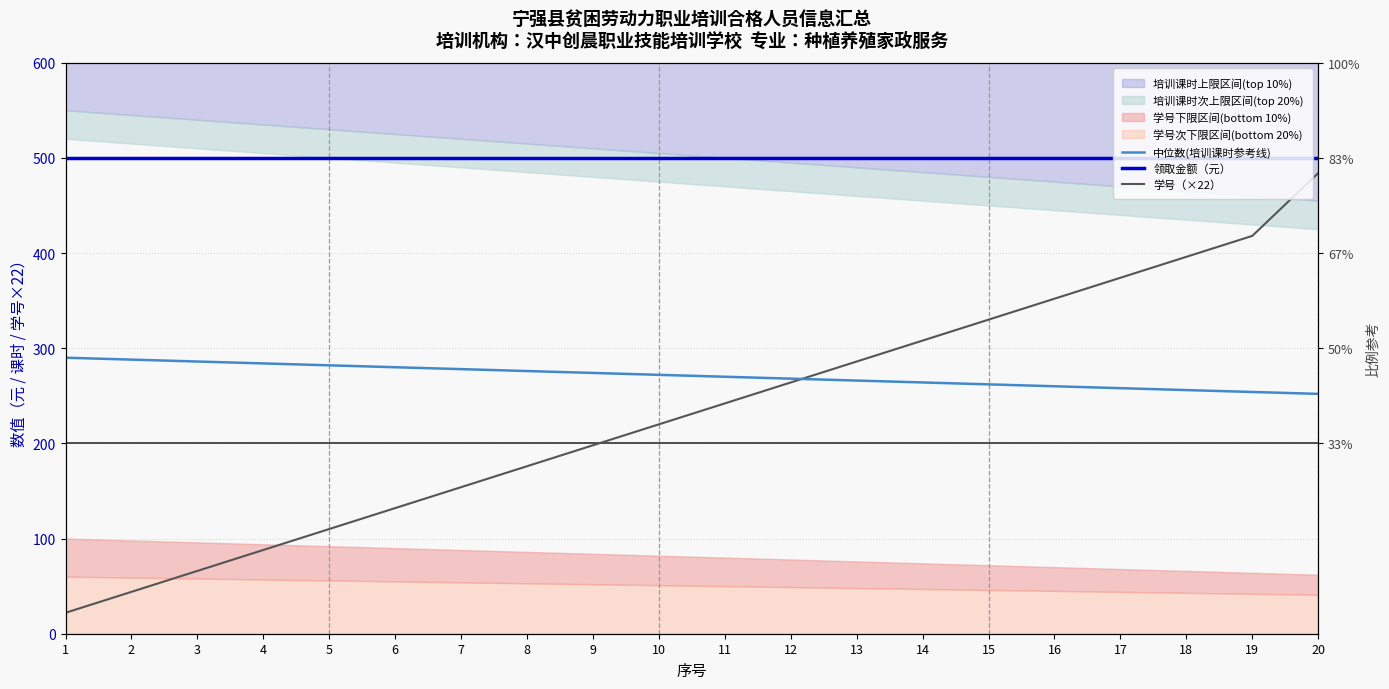

Reading right to left, list all the values displayed in this chart.

中位数(培训课时参考线): 252	254	256	258	260	262	264	266	268	270	272	274	276	278	280	282	284	286	288	290
领取金额（元）: 500	500	500	500	500	500	500	500	500	500	500	500	500	500	500	500	500	500	500	500
学号（×22）: 484	418	396	374	352	330	308	286	264	242	220	198	176	154	132	110	88	66	44	22